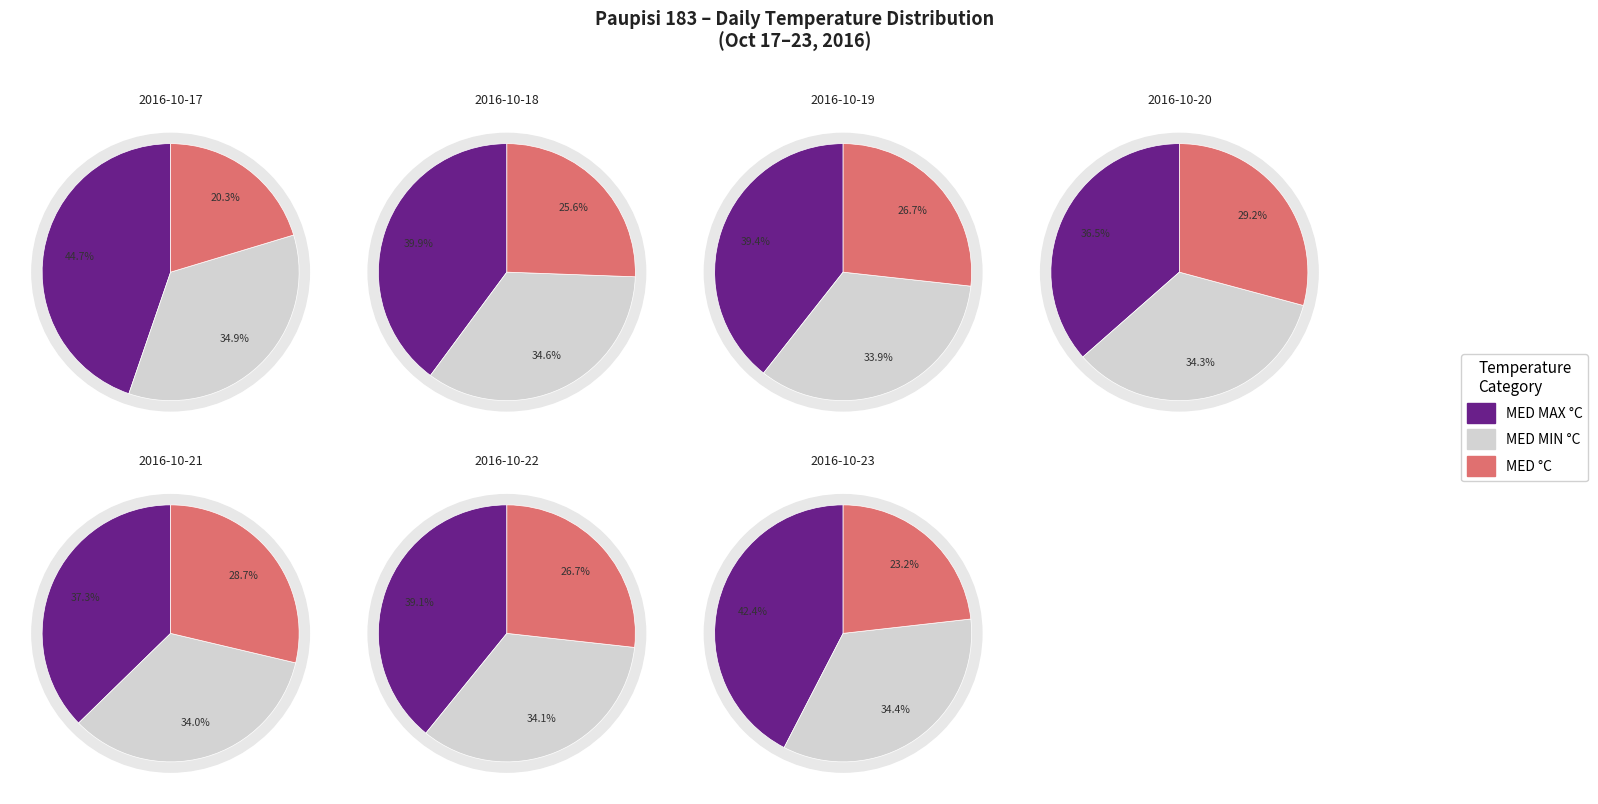

True or false: 2016-10-19 accounts for 7% of the total.

False